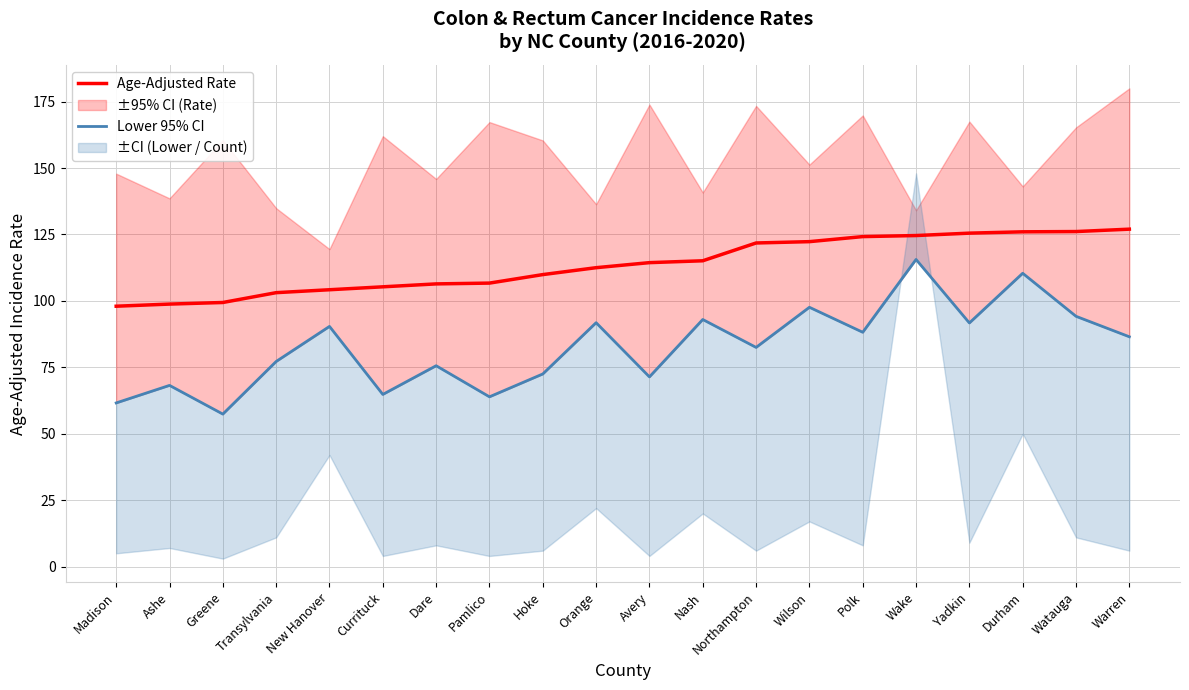

What is the difference between the maximum and minimum values in the Lower 95% CI series?

58.2